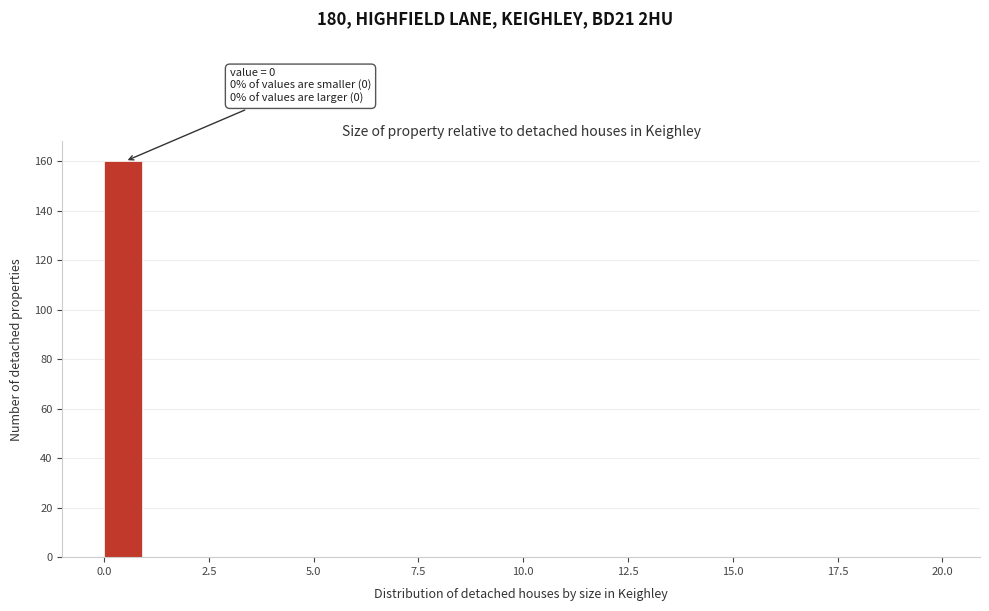

Read against the x-axis, roughly where is the centre of the tallest bar?

0.5